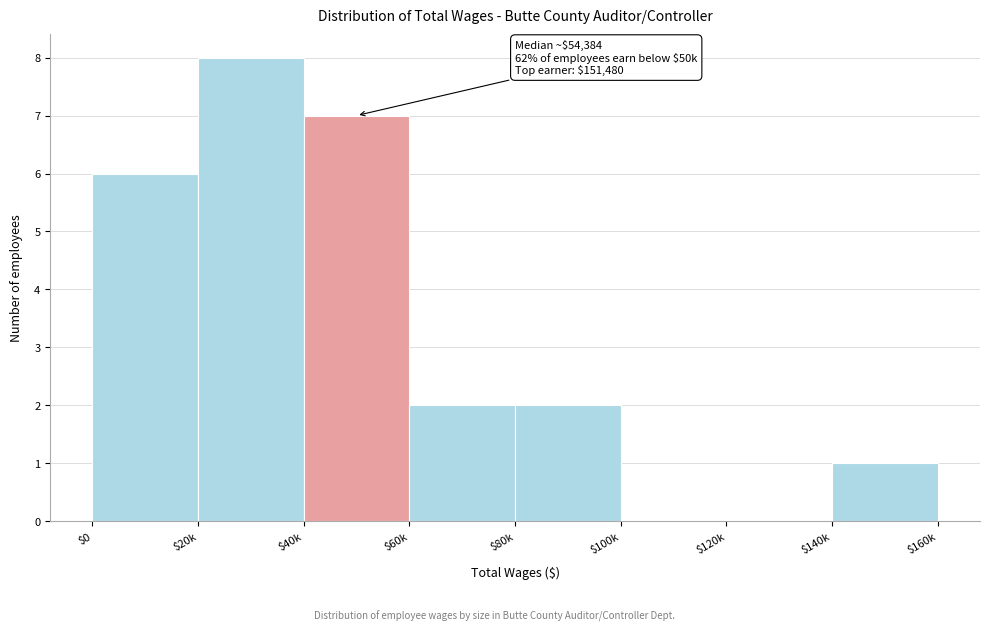

True or false: the data shows 3 at $100k.

False